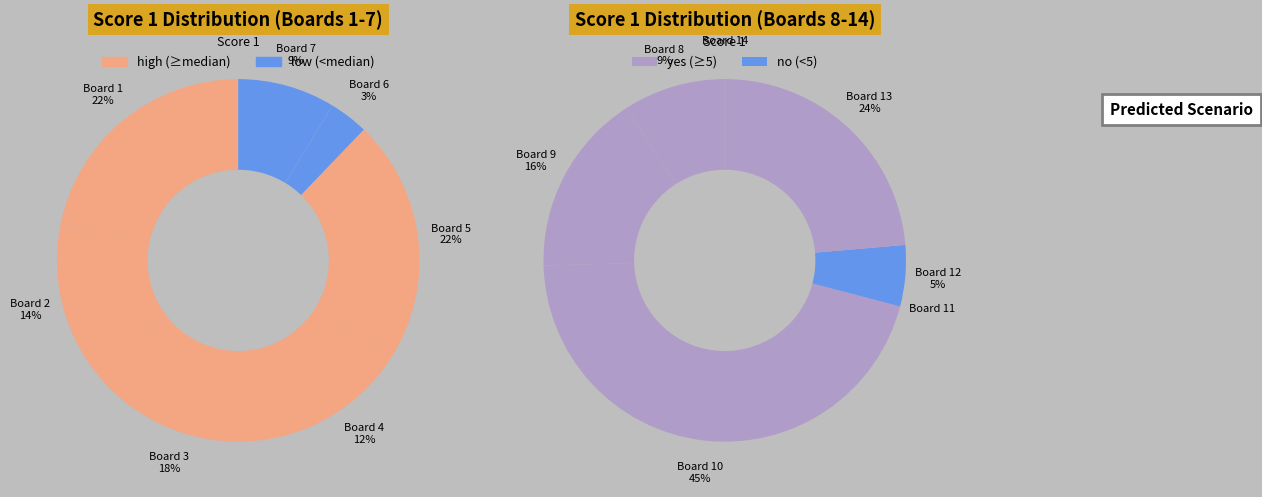

Is it true that Board 6 is 12% of the pie?

False